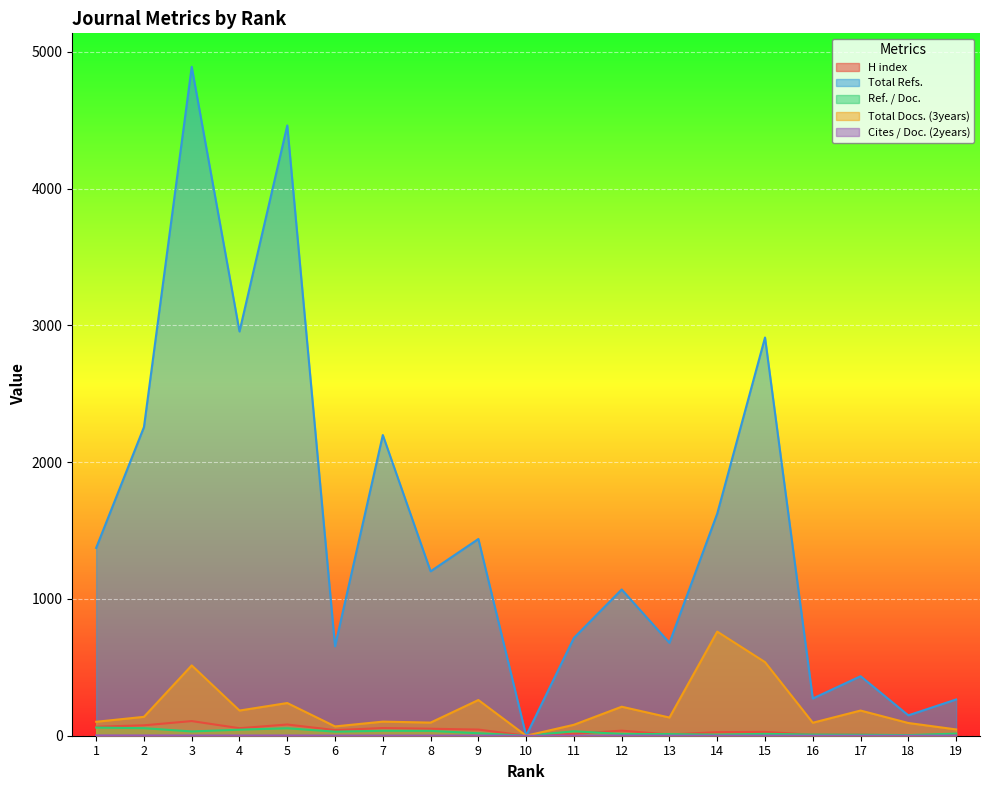

What is the sum of the Total Docs. (3years) values at 15 and 7?

641.0